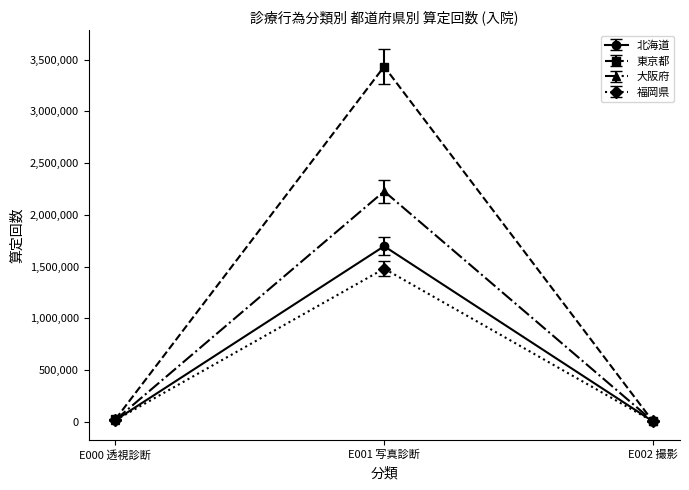

Which series has the largest range (max minus min)?

東京都